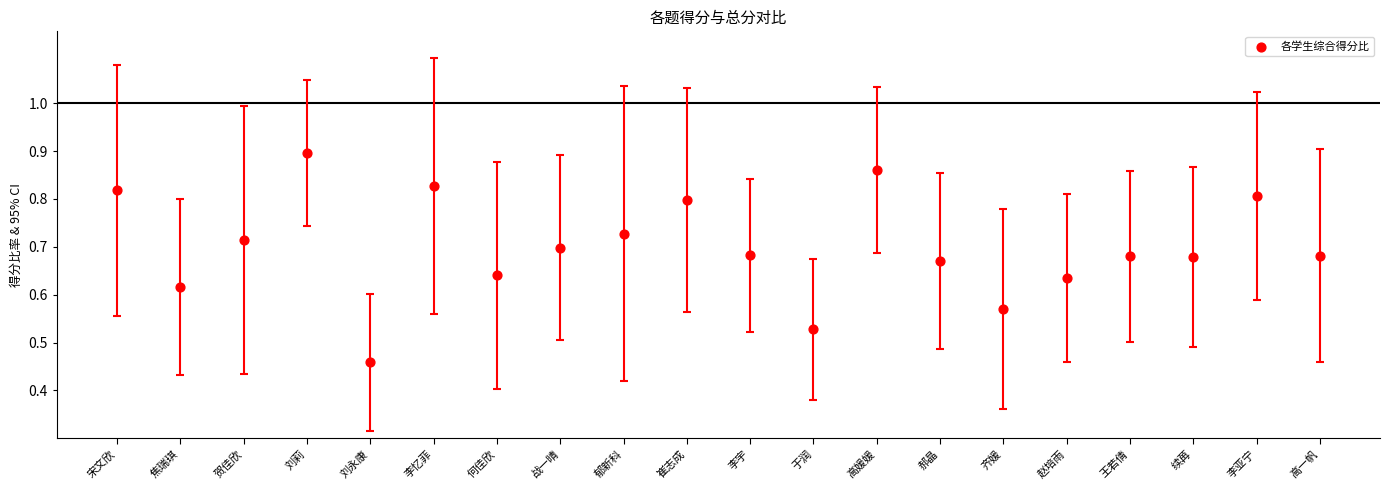

What is the range of Y values (max minus min)?

0.4